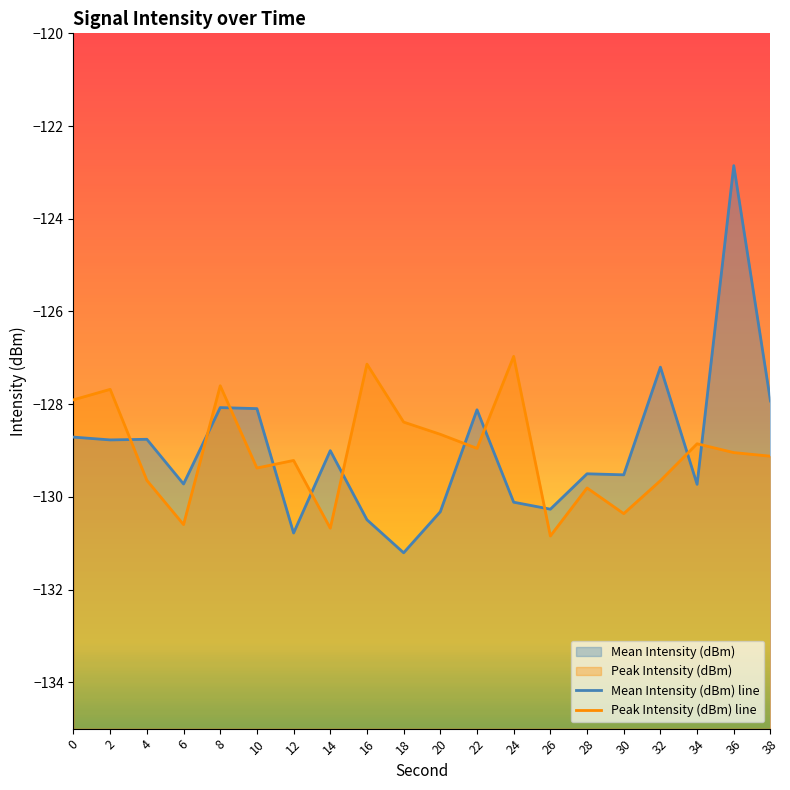

What is the total value across all series at 38?

-257.1